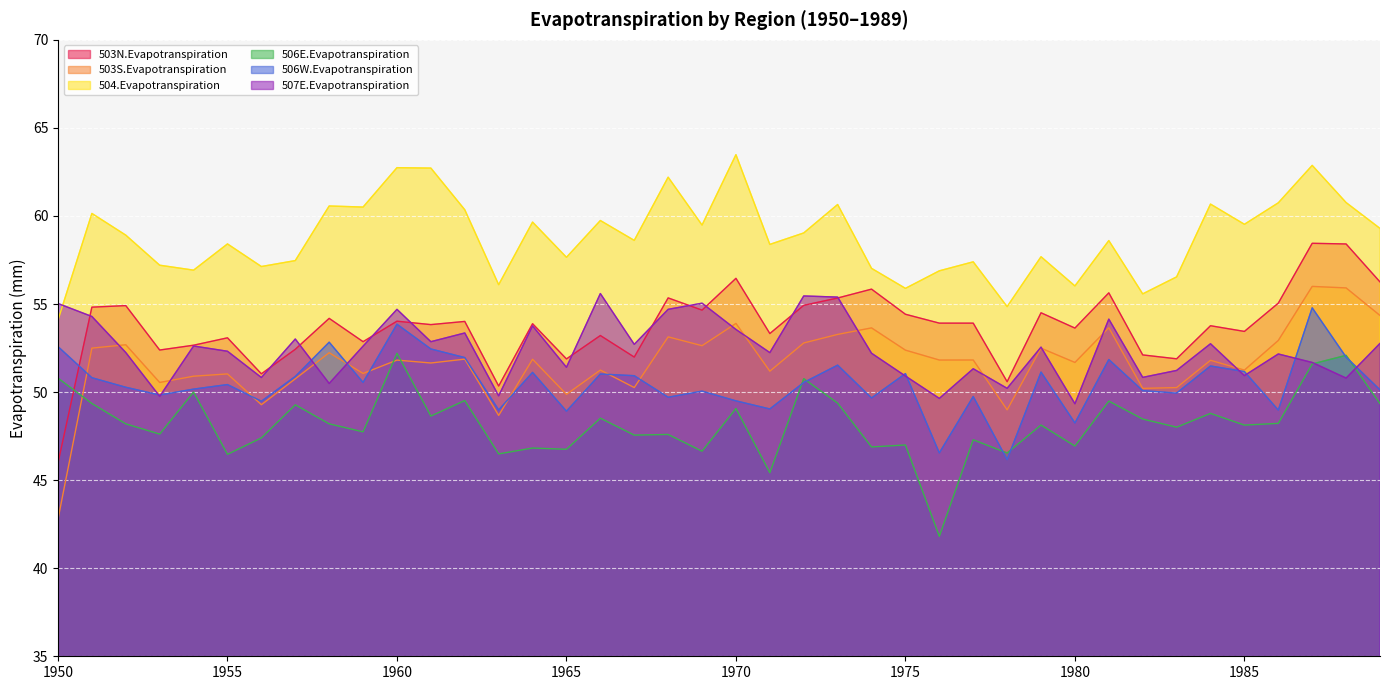

What is the difference between the maximum and minimum values in the 507E.Evapotranspiration series?

6.3